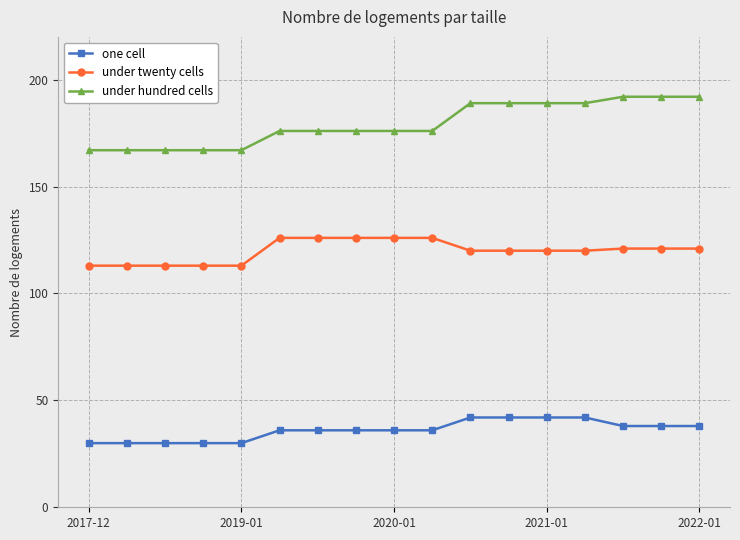

List the series in order of their peak value, lowest first.

one cell, under twenty cells, under hundred cells